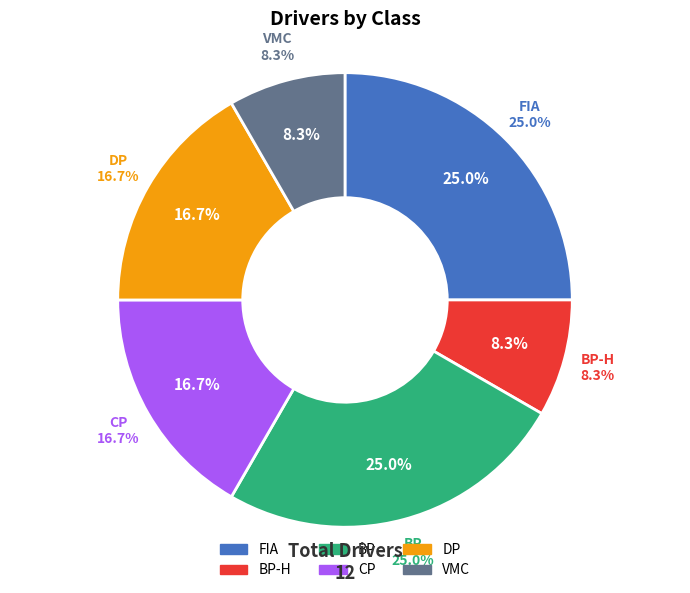

Rank the categories by value from lowest to highest.

BP-H, VMC, CP, DP, FIA, BP